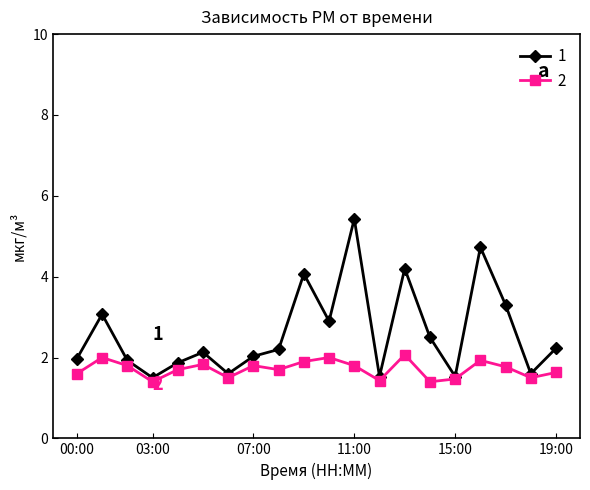

What is the value of the 1 point at the 1st from the left?

2.0